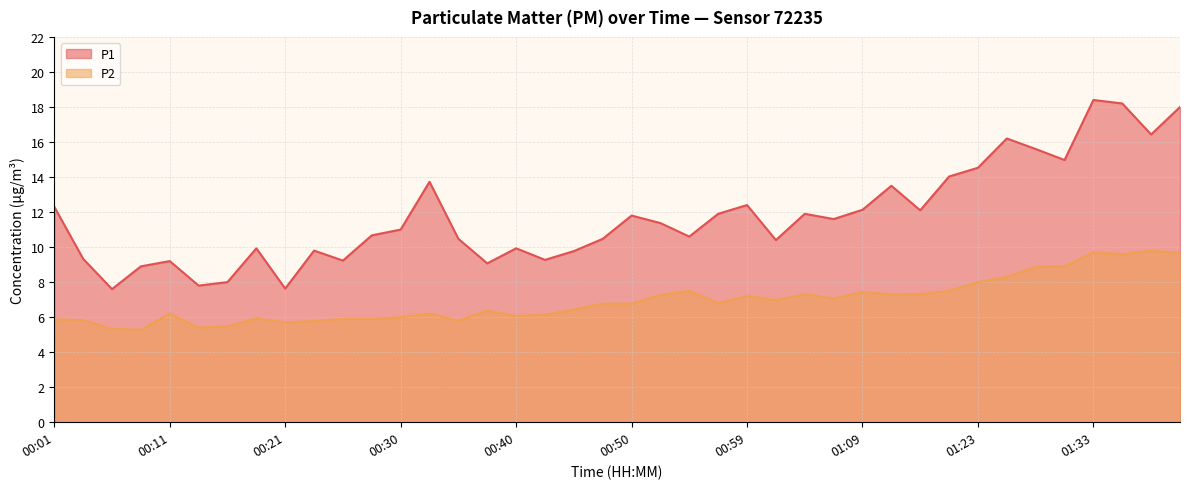

What is the spread (max minus min) of values at 01:04?

4.6